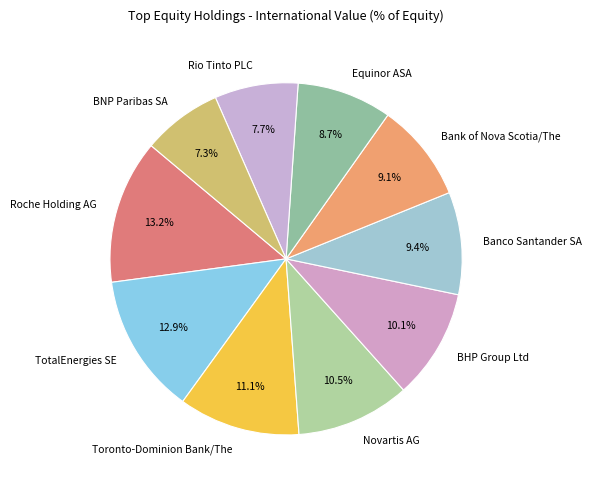

Is there a majority slice in this chart?

No